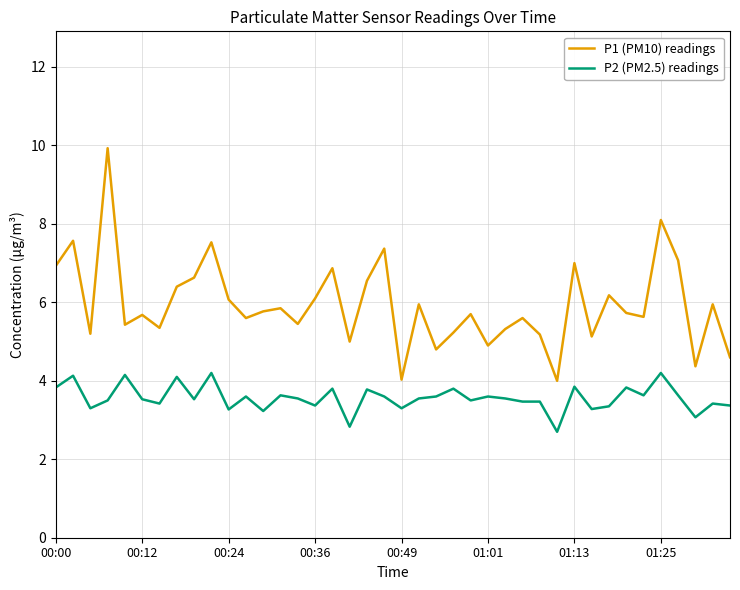

Rank the series by their maximum value, from highest to lowest.

P1 (PM10) readings, P2 (PM2.5) readings